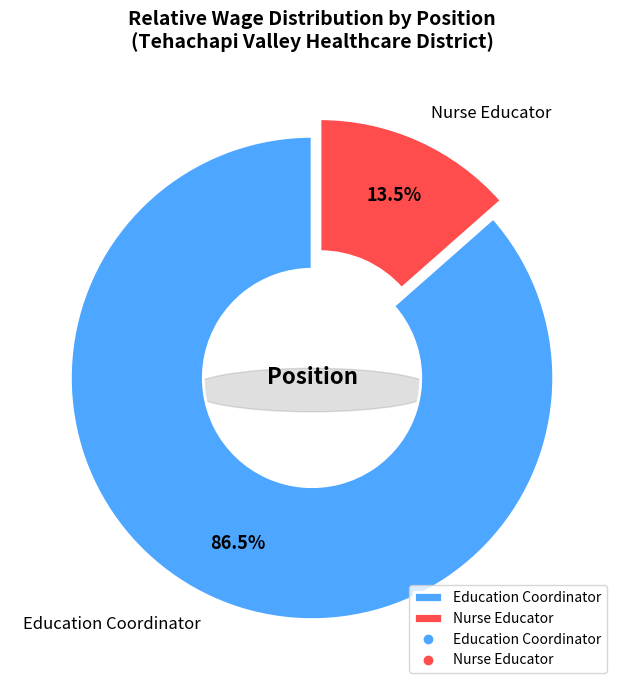

Does Nurse Educator account for over 50% of the chart?

No